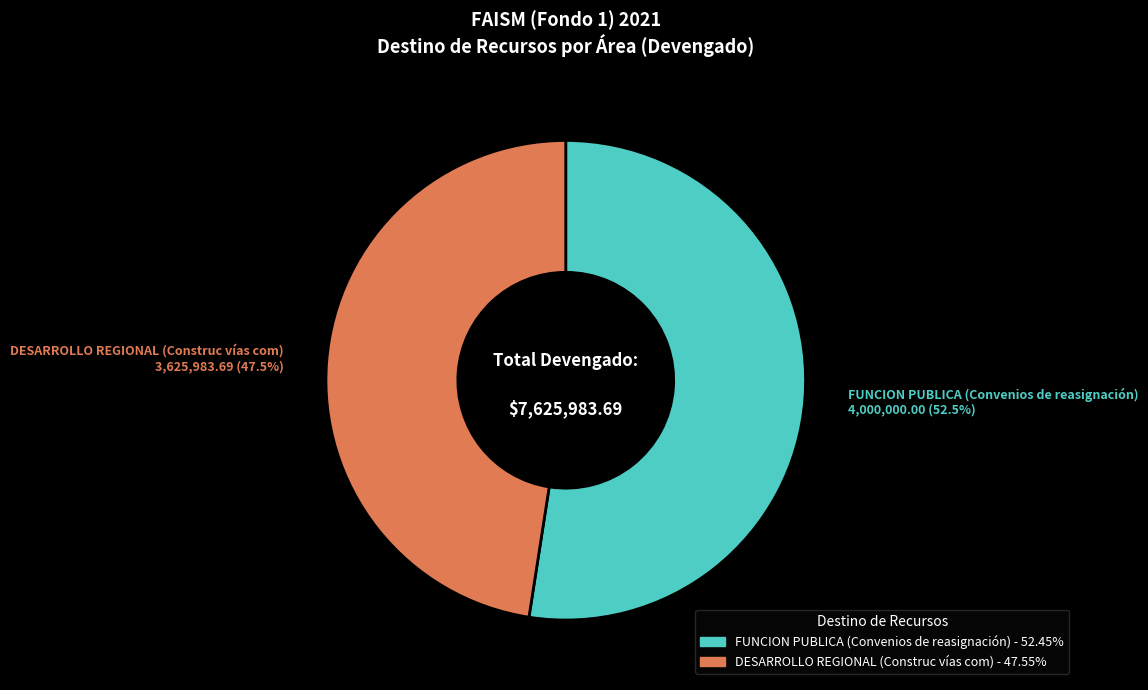

Is there any slice that represents more than half of the pie?

Yes